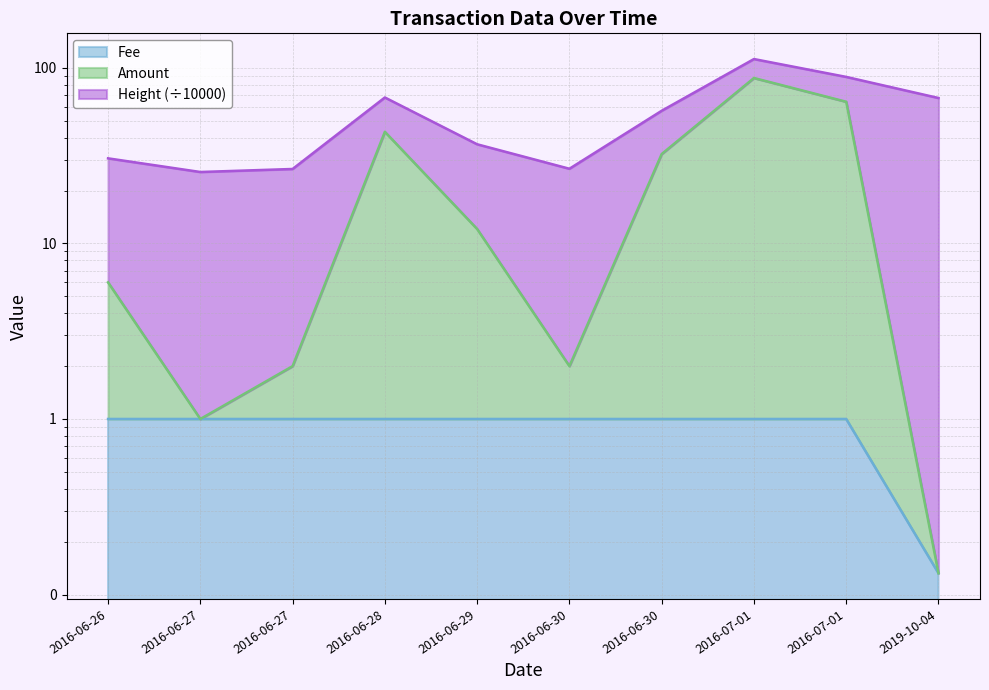

Which series has the widest spread of values?

Amount